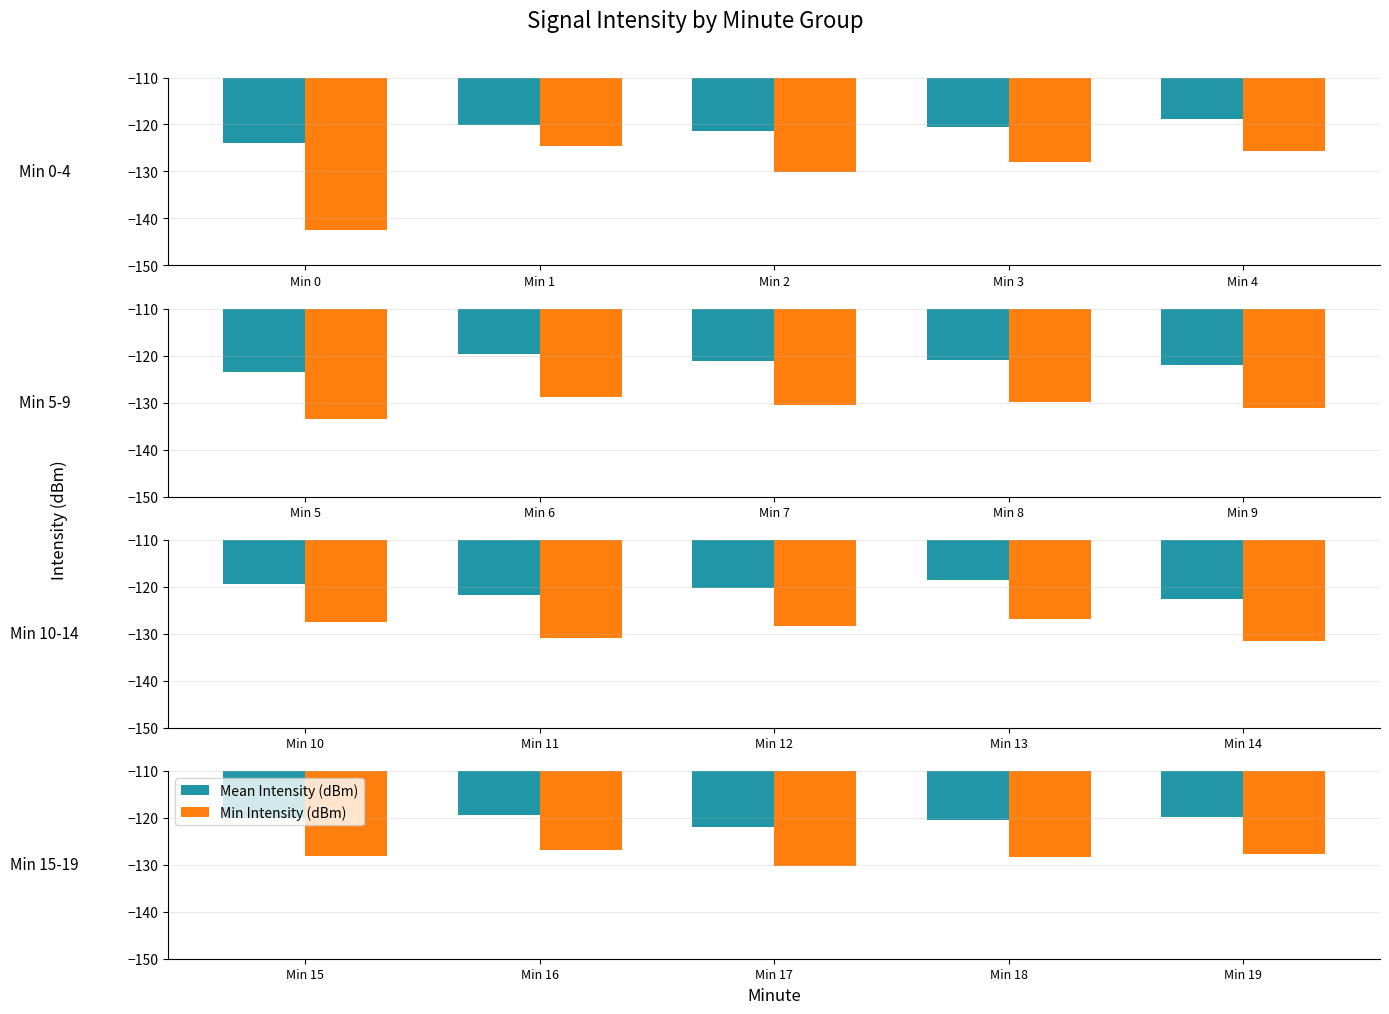

Which series has the largest total across all categories?

Mean Intensity (dBm)